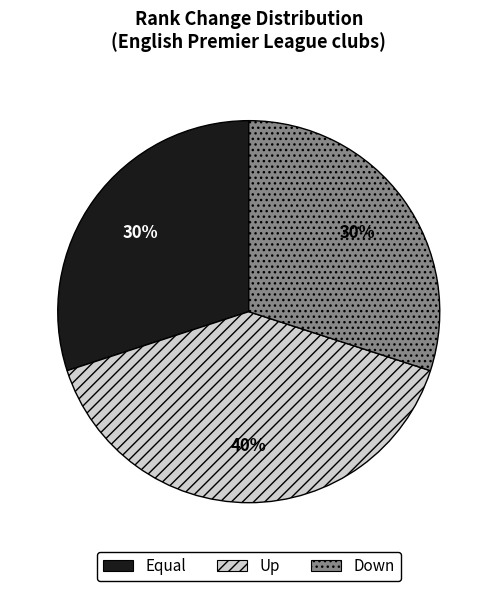

To the nearest percent, what is the average slice percentage?

33%